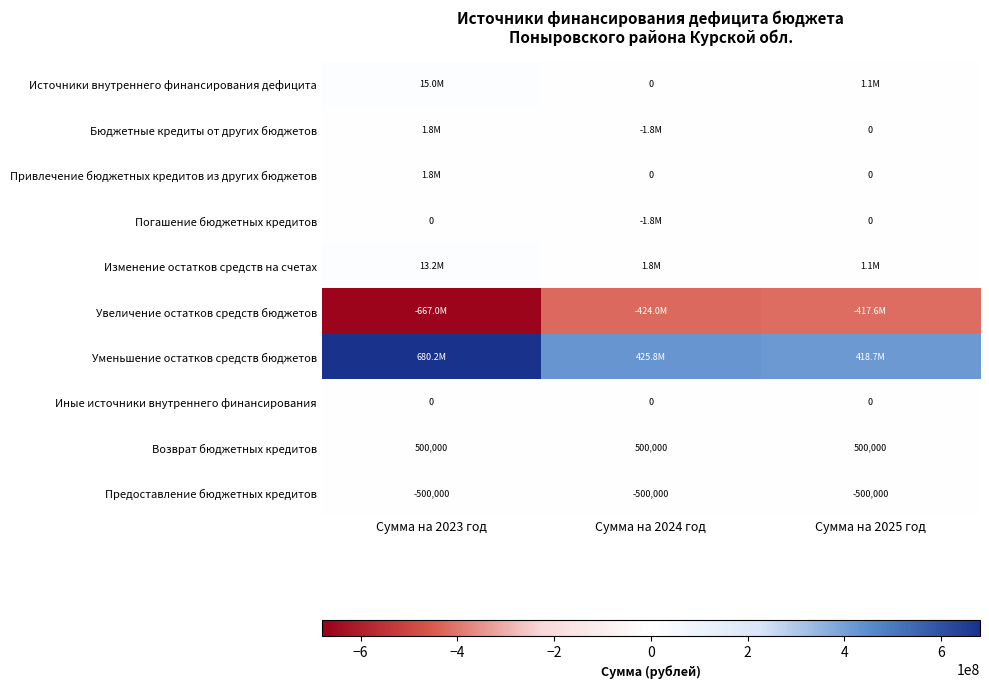

Which has a higher value, Сумма на 2025 год or Сумма на 2023 год?

Сумма на 2023 год